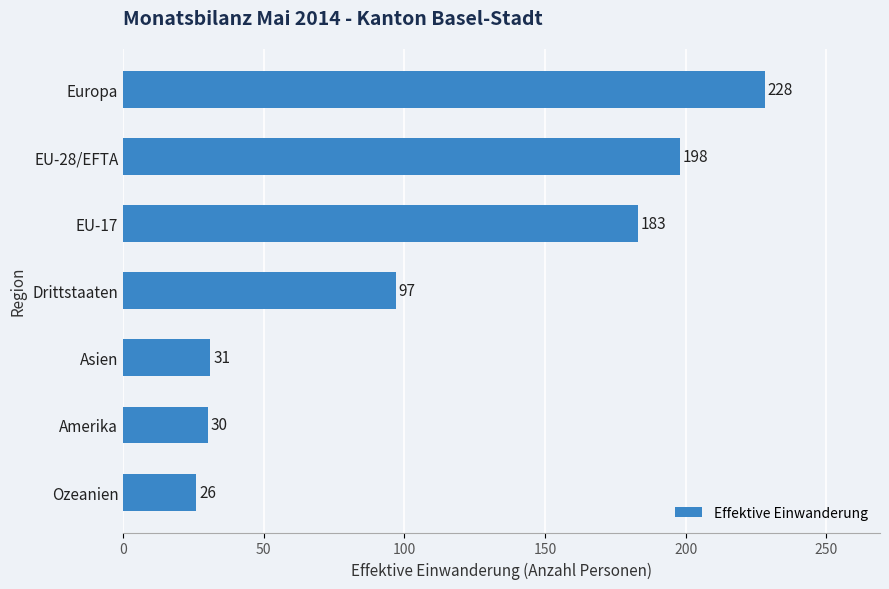

Reading bottom to top, transcribe all the data shown in this chart.

26	30	31	97	183	198	228